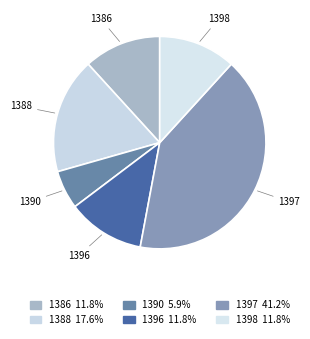

Between 1396 and 1388, which is larger?

1388